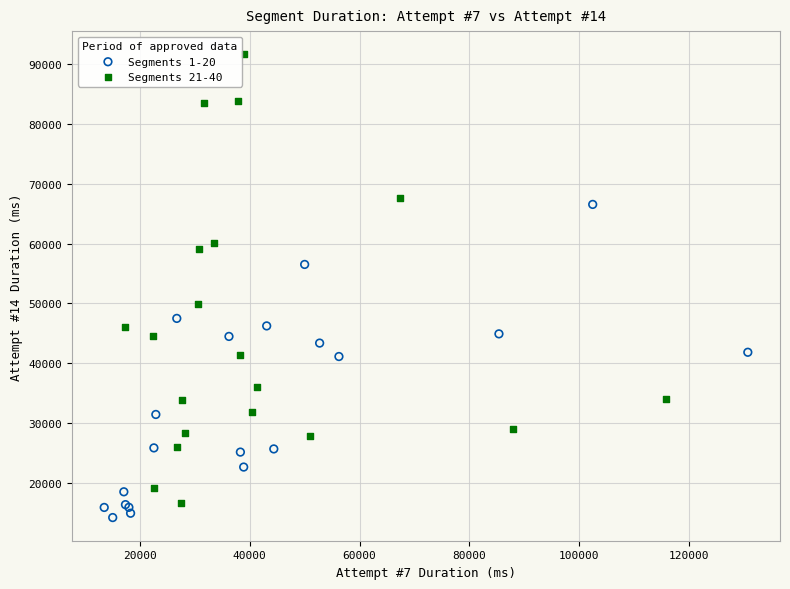

Which series has the largest Y range (max minus min)?

Segments 21-40